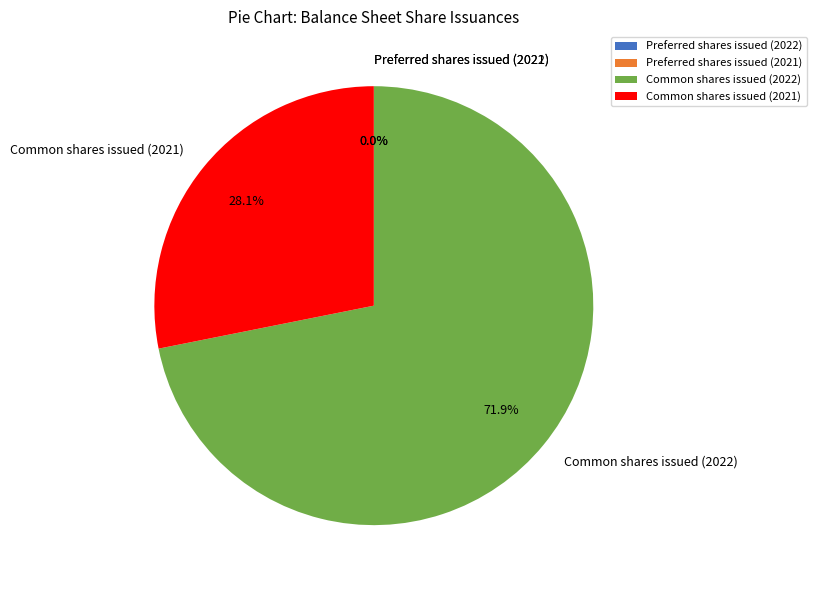

Does Common shares issued (2022) account for over 50% of the chart?

Yes